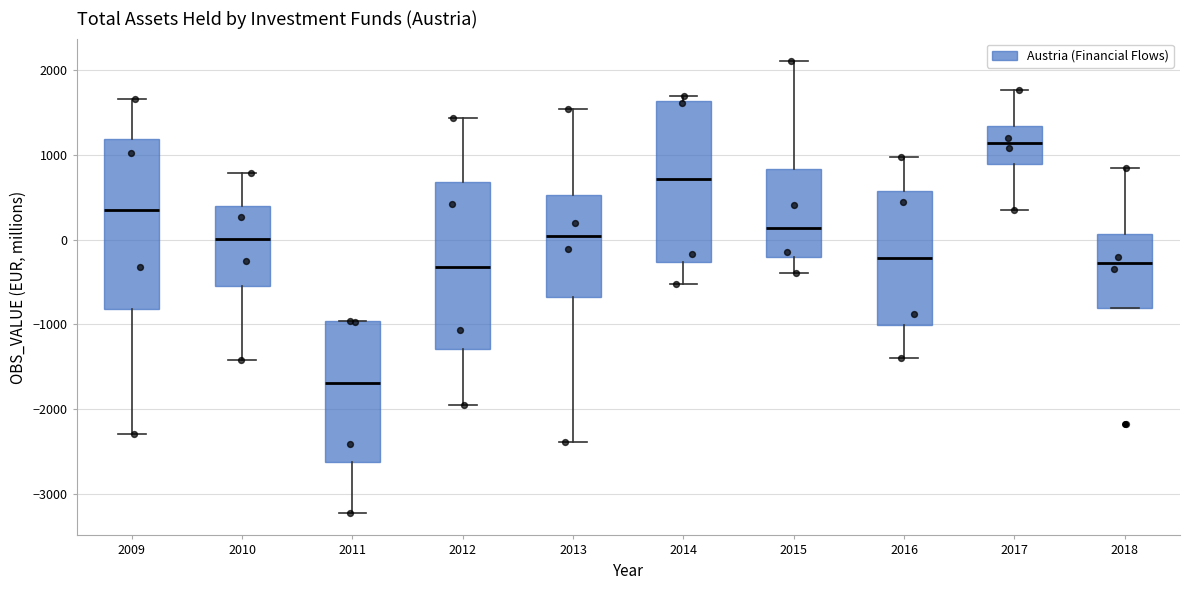

Reading left to right, read every box against the y-axis: the position of its median line, the range the box covers, and the ends of its whiskers. The values are not printed on the chart, so give them approximately, as read against the axis.

2009: median 300, box -800 to 1200, whiskers -2300 to 1700
2010: median 0, box -500 to 400, whiskers -1400 to 800
2011: median -1700, box -2600 to -1000, whiskers -3200 to -1000
2012: median -300, box -1300 to 700, whiskers -2000 to 1400
2013: median 0, box -700 to 500, whiskers -2400 to 1500
2014: median 700, box -300 to 1600, whiskers -500 to 1700
2015: median 100, box -200 to 800, whiskers -400 to 2100
2016: median -200, box -1000 to 600, whiskers -1400 to 1000
2017: median 1100, box 900 to 1300, whiskers 300 to 1800
2018: median -300, box -800 to 100, whiskers -800 to 800